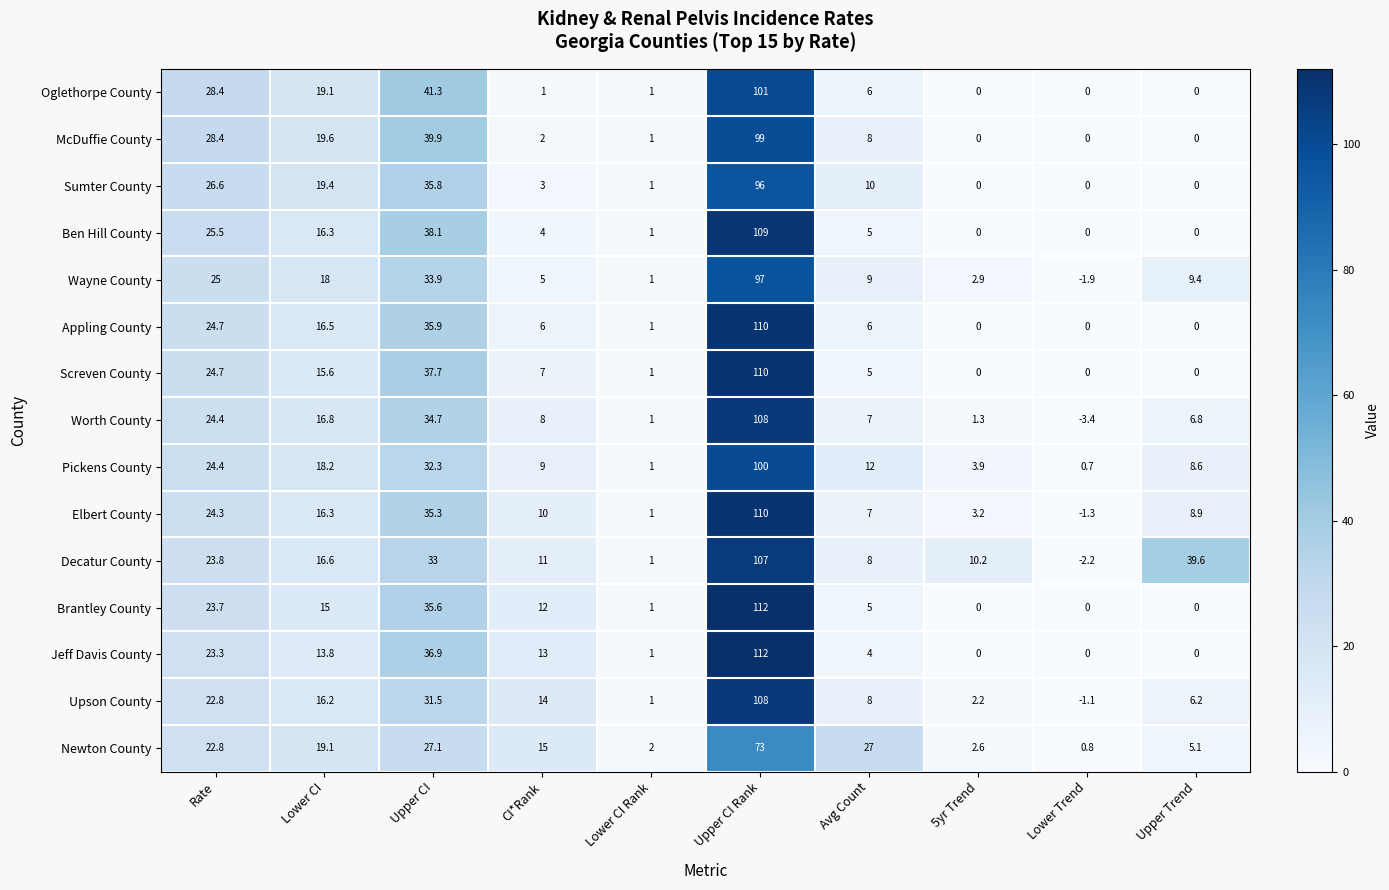

True or false: Upson County has a value of 2.2 at 5yr Trend.

True